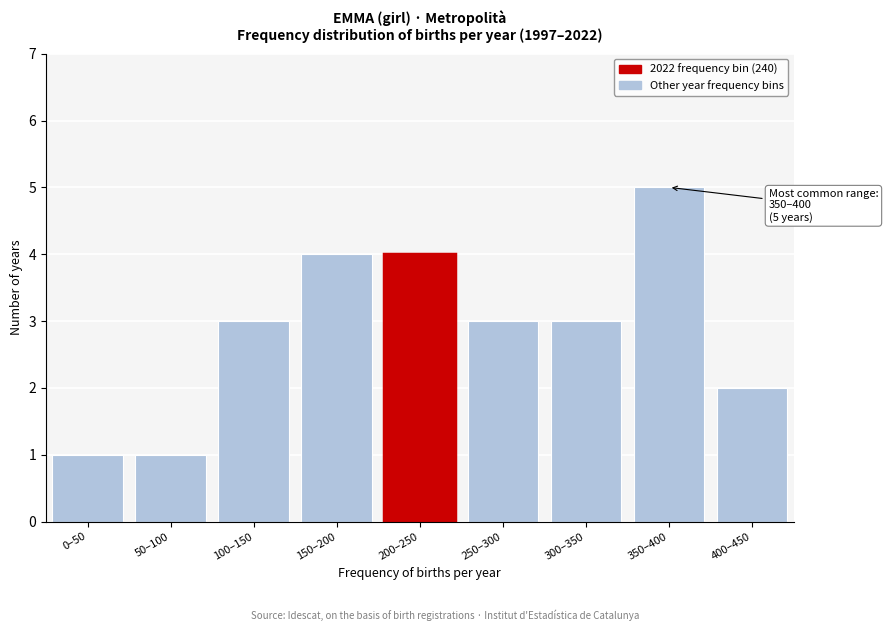

Reading right to left, extract all data points from this chart.

400–450=2	350–400=5	300–350=3	250–300=3	200–250=4	150–200=4	100–150=3	50–100=1	0–50=1